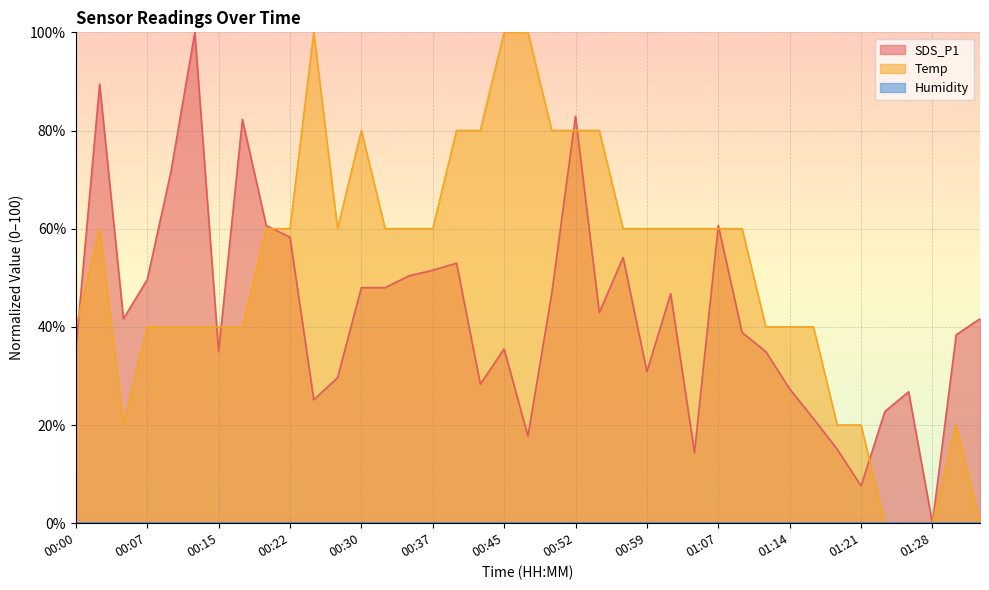

What is the sum of the Temp values at 01:07 and 00:32?

120.0